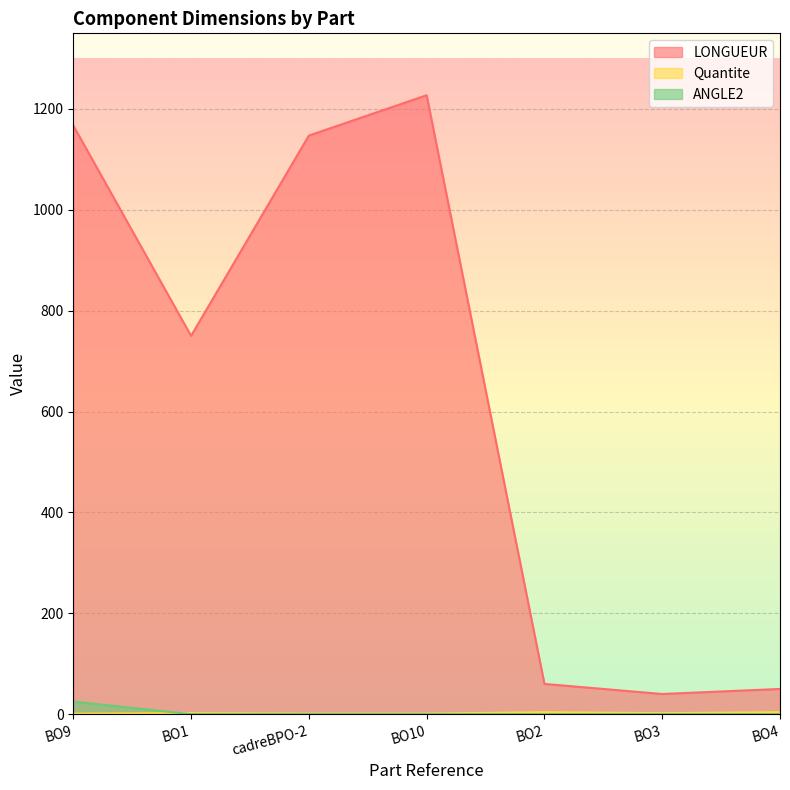

What is the sum of all Quantite values?

15